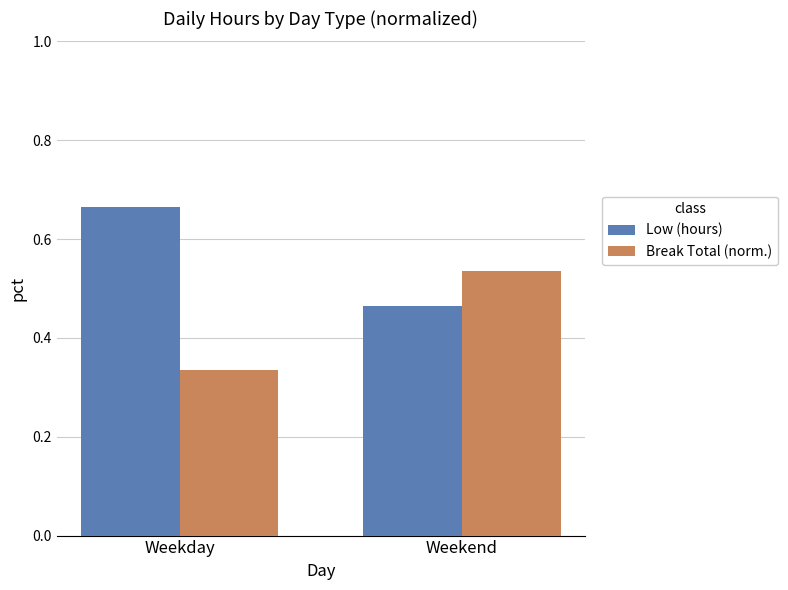

At which label does Break Total (norm.) reach its peak?

Weekend